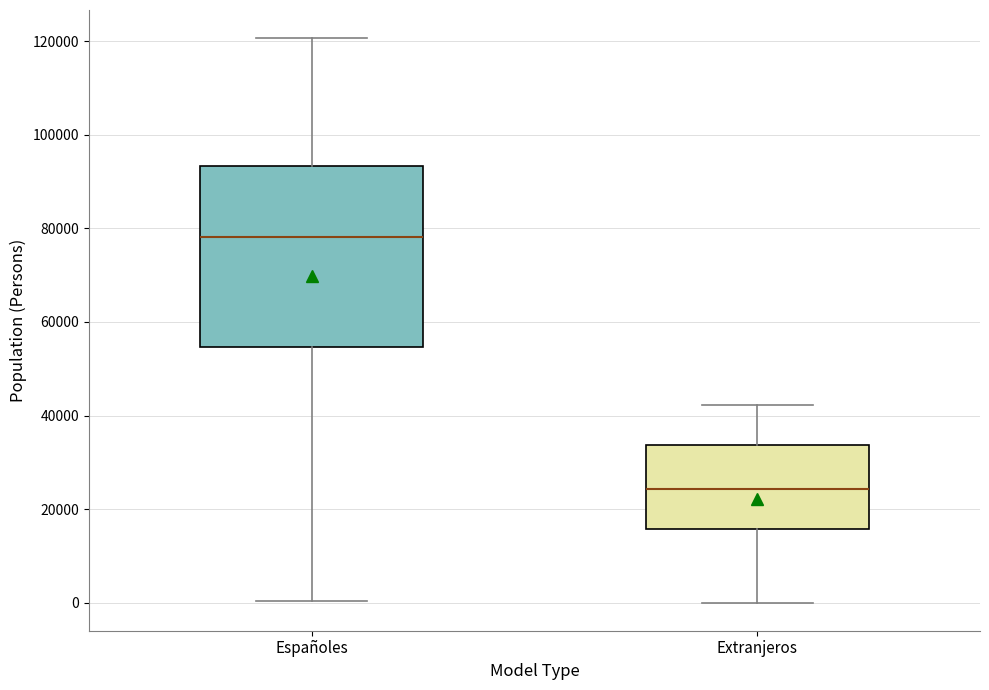

Where is the upper edge of the box for Extranjeros on the y-axis? The values are not printed on the chart, so give them approximately, as read against the axis.

34000